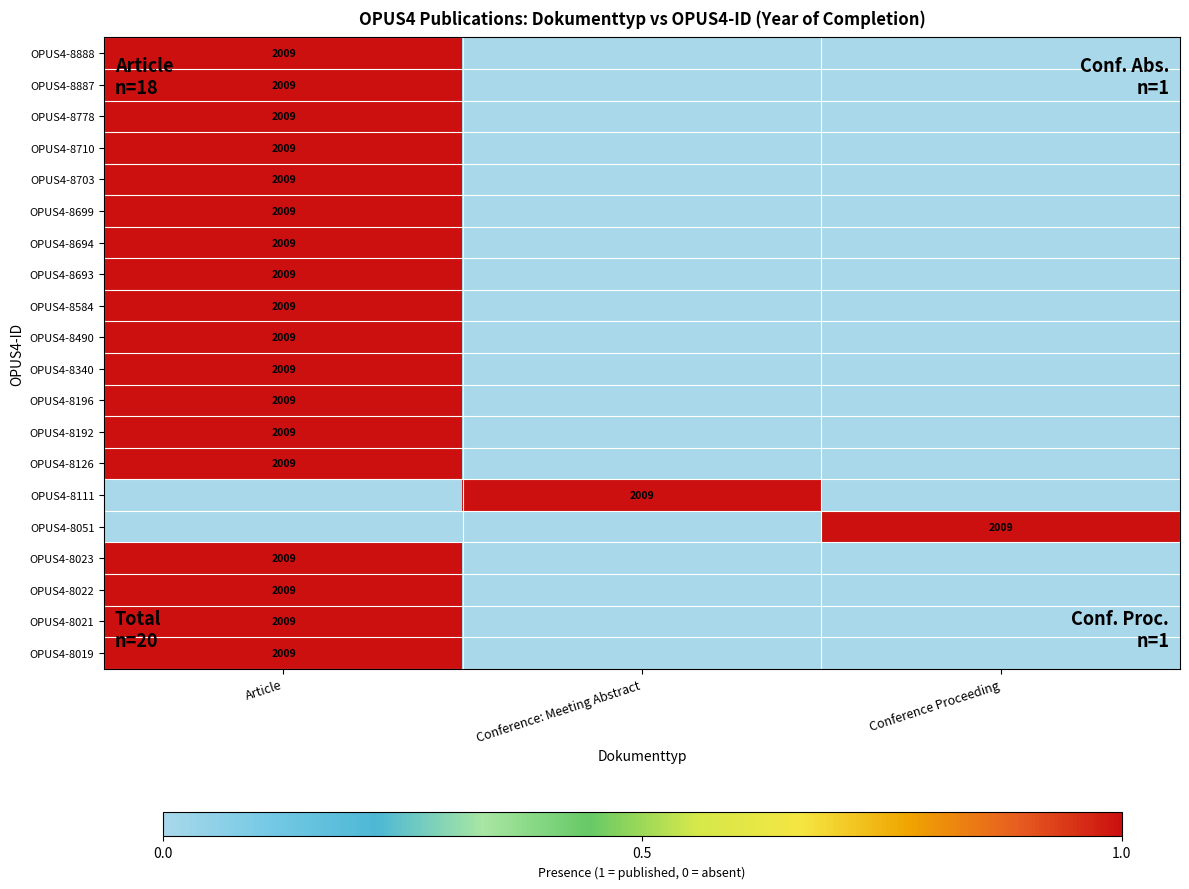

Is it true that OPUS4-8778 equals 823 at Article?

False